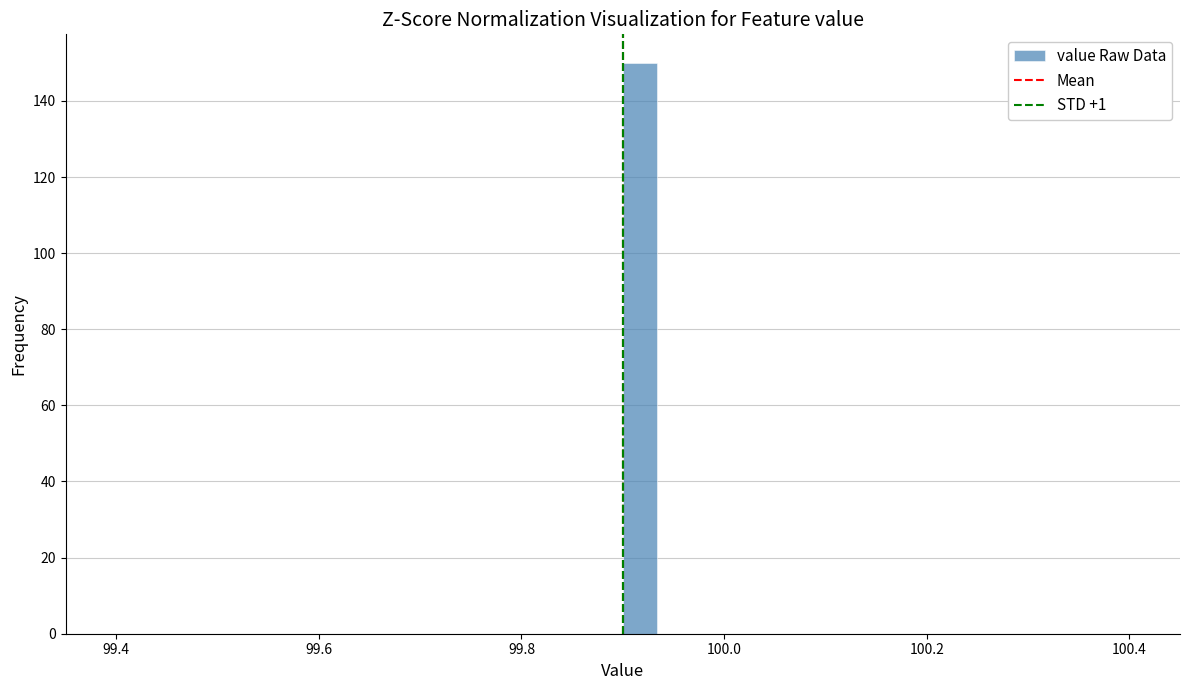

Read against the x-axis, roughly where is the centre of the tallest bar?

99.92